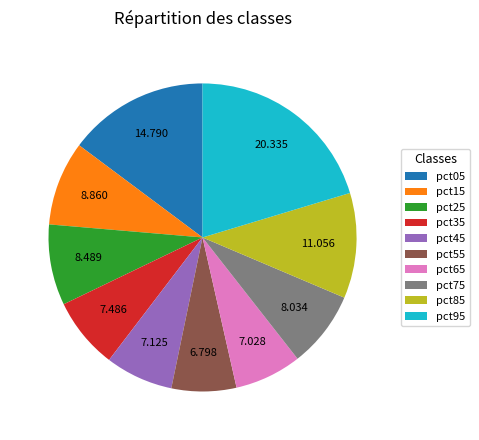

What is the largest slice in the pie chart?

pct95